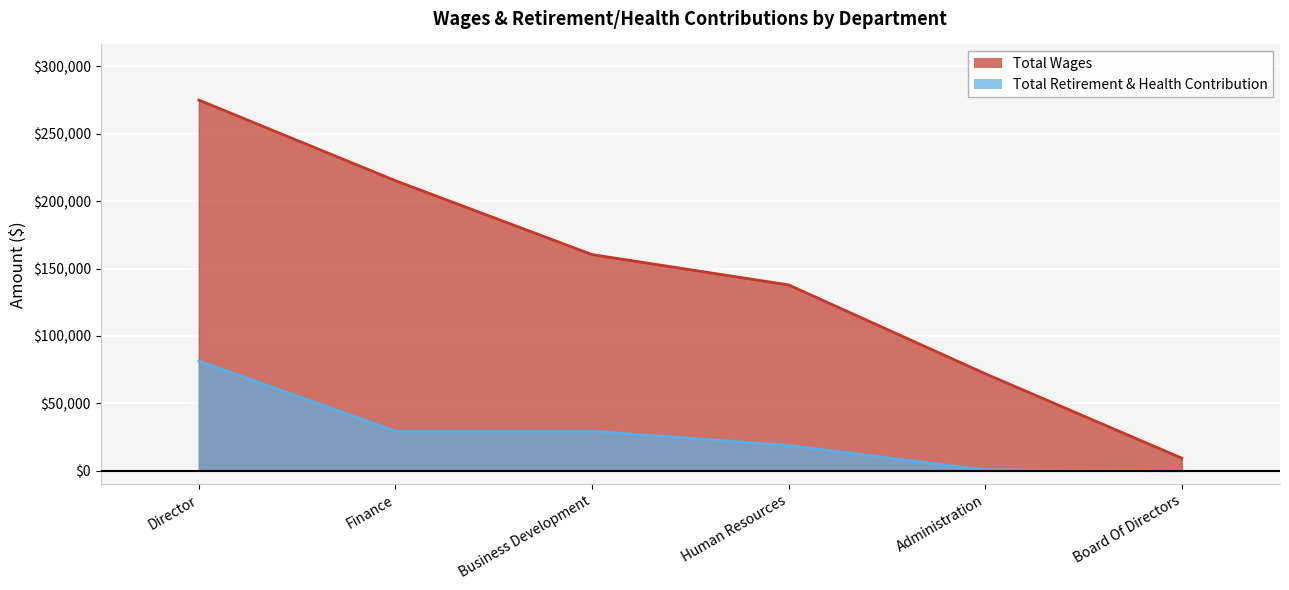

The Total Wages series shows 160393 at Business Development. True or false?

True